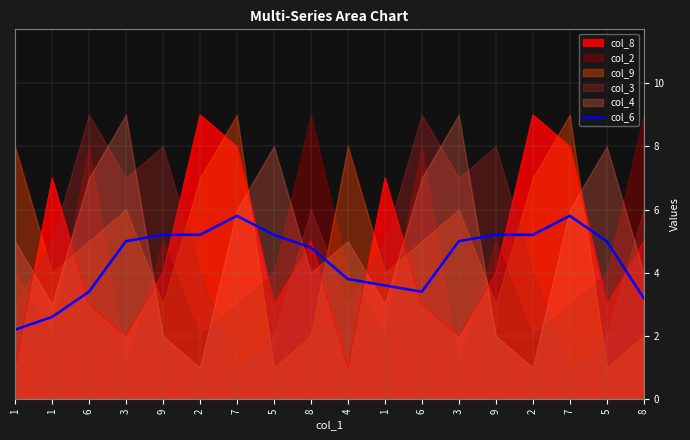

What is the label of the 5th point from the left?

9